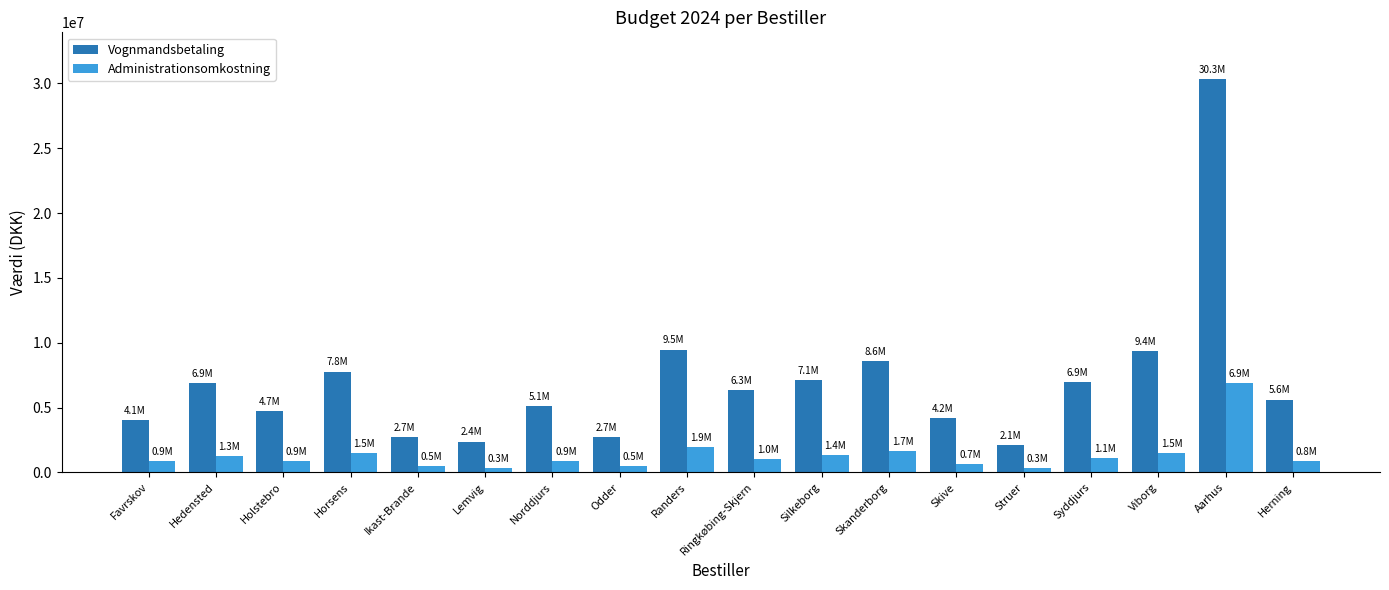

The value of Administrationsomkostning at Randers is 1942000. True or false?

True